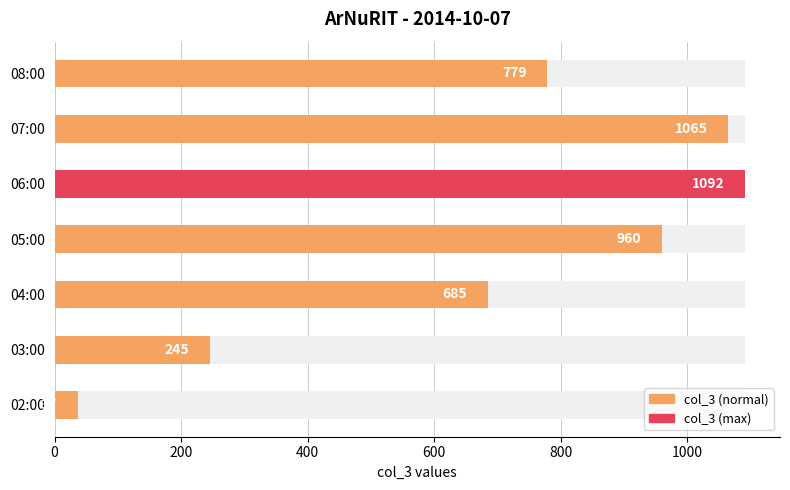

List the labels in order of value, largest first.

06:00, 07:00, 05:00, 08:00, 04:00, 03:00, 02:00